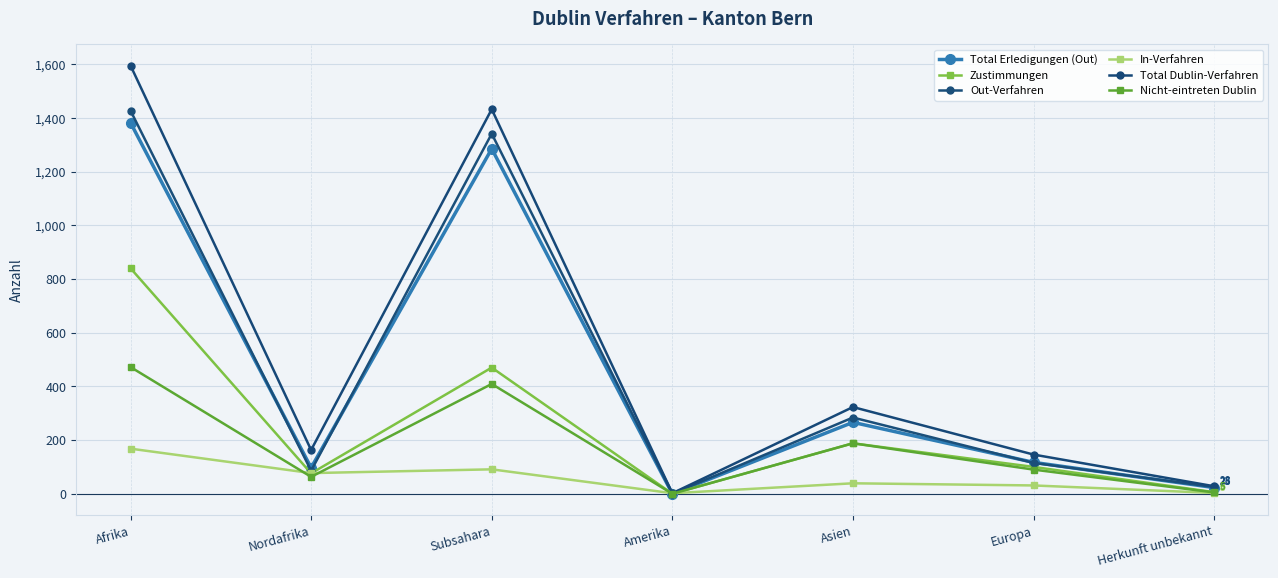

Which series ends up on top after the final intersection of Total Erledigungen (Out) and Out-Verfahren?

Out-Verfahren